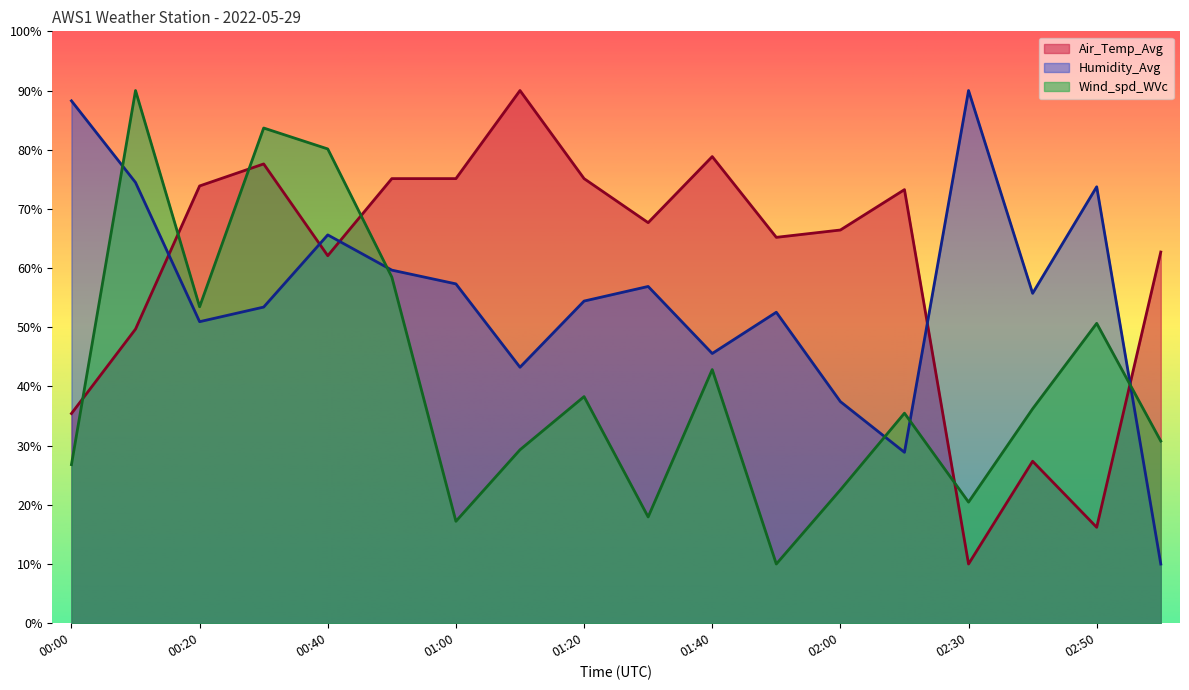

Is it true that Wind_spd_WVc equals 40.6 at 00:00?

False